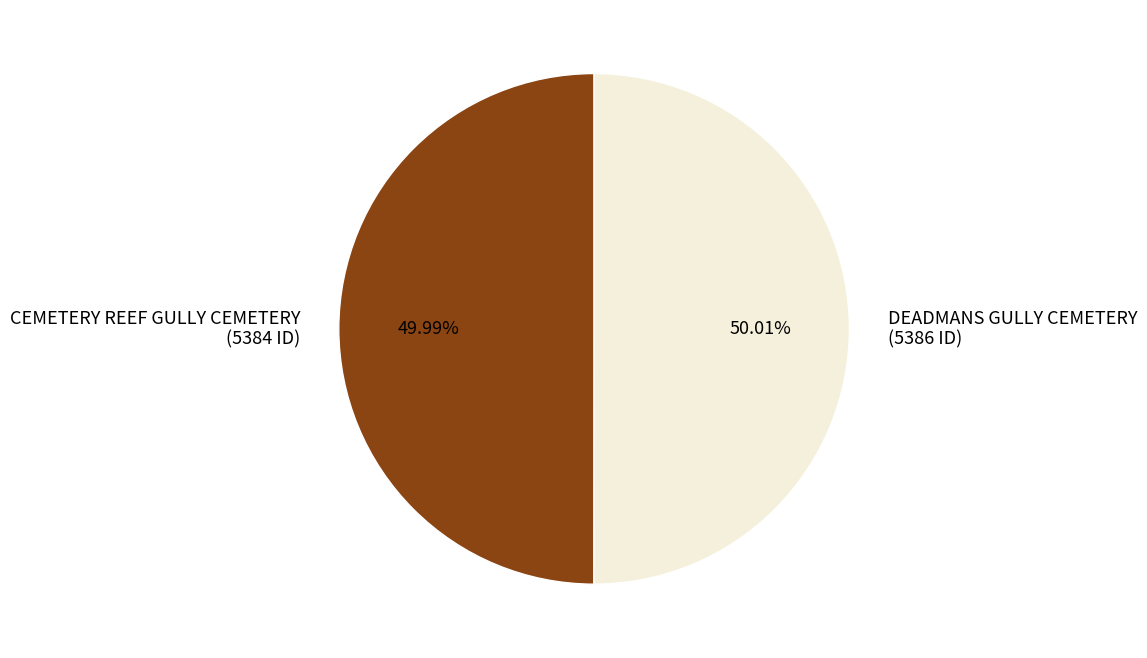

Is there any slice that represents more than half of the pie?

Yes